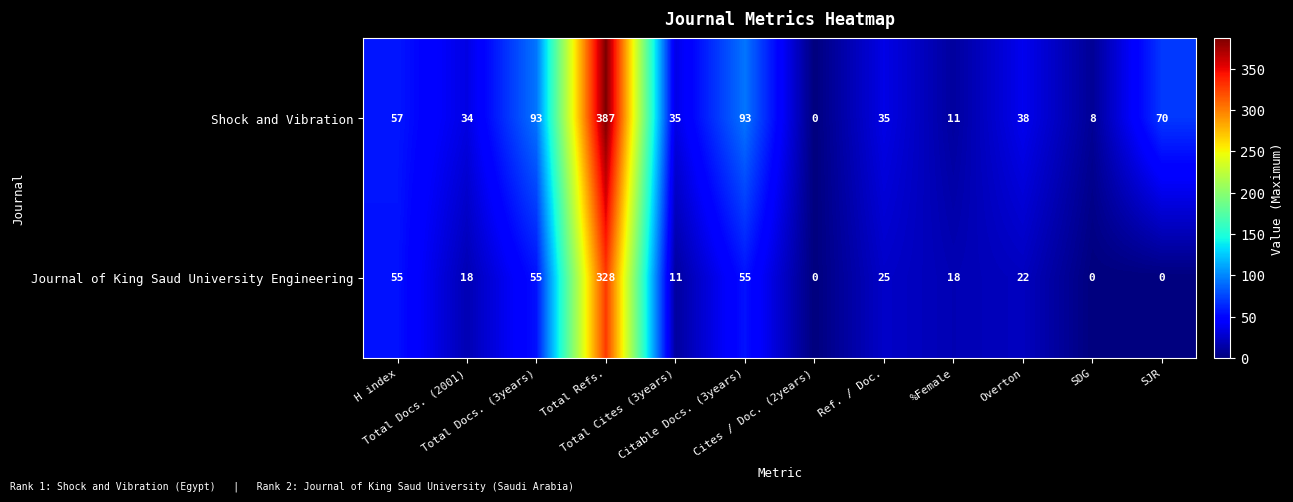

Rank the series by their average value, from lowest to highest.

Journal of King Saud University Engineering, Shock and Vibration